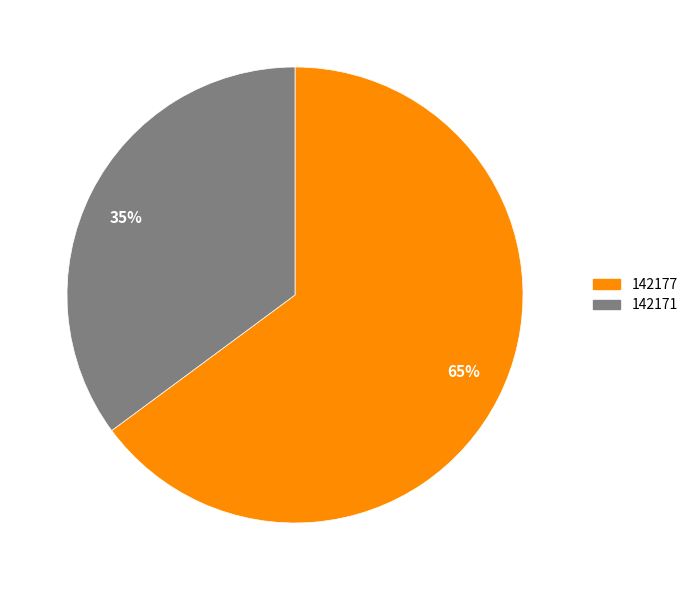

Approximately how many times larger is the value at 35% compared to 65%?

0.5